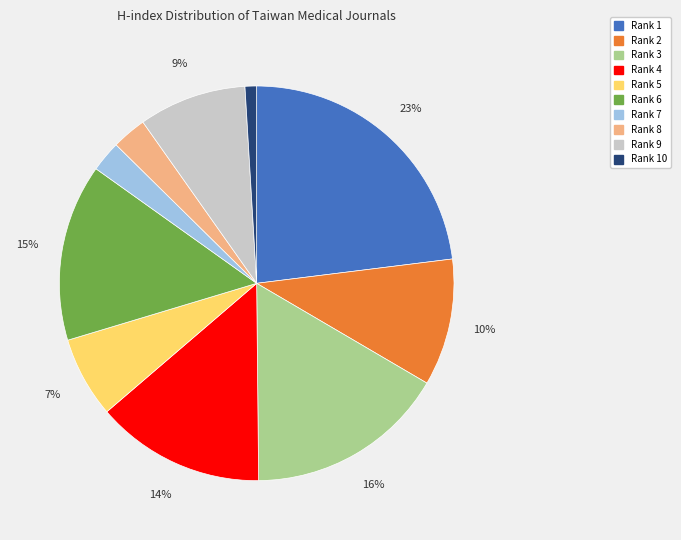

Count the number of slices in the pie.

10